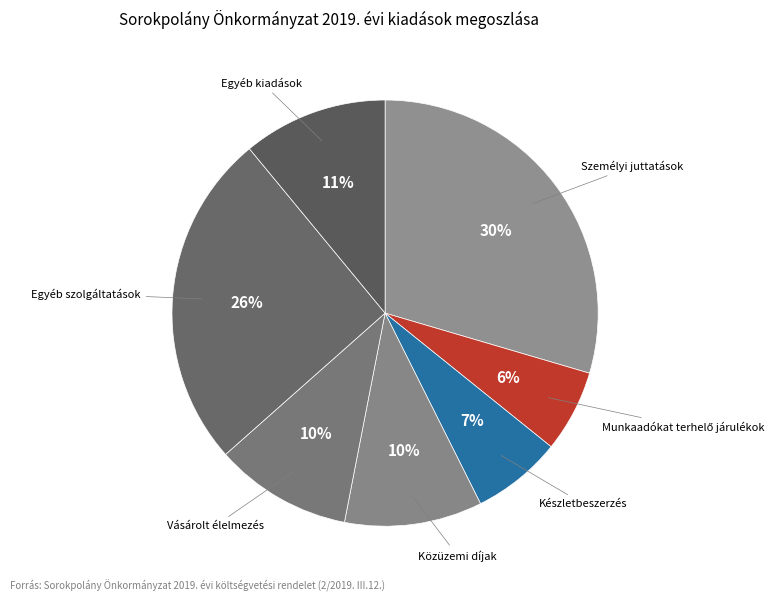

Count the number of slices in the pie.

7